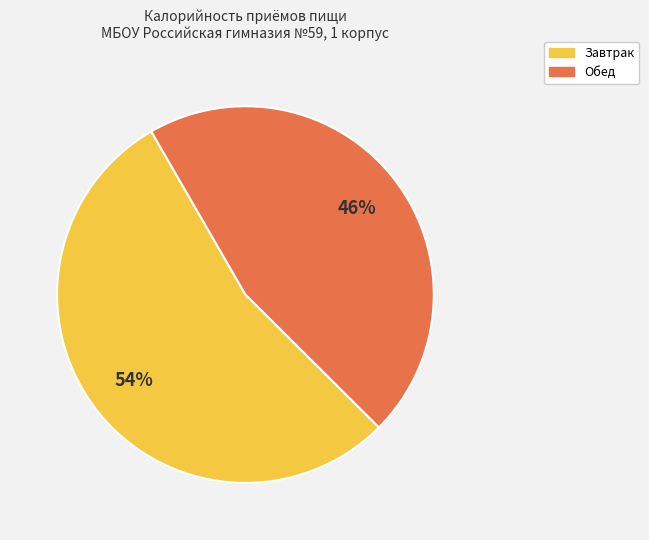

Approximately how many times larger is the value at Завтрак compared to Обед?

1.2